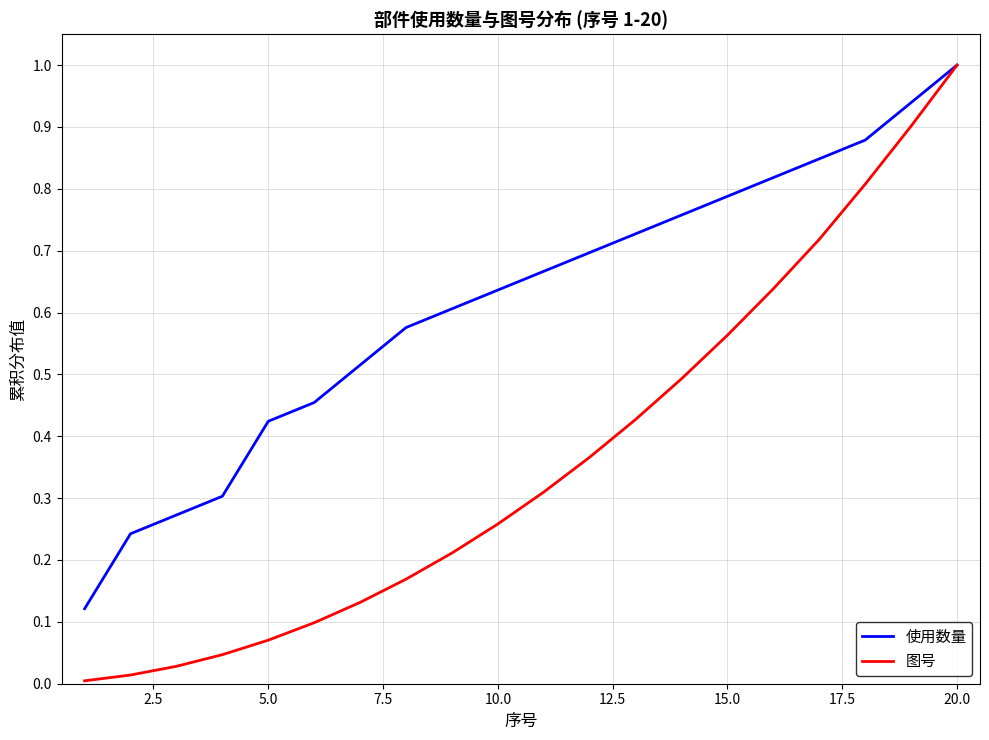

Rank the series by their average value, from lowest to highest.

图号, 使用数量